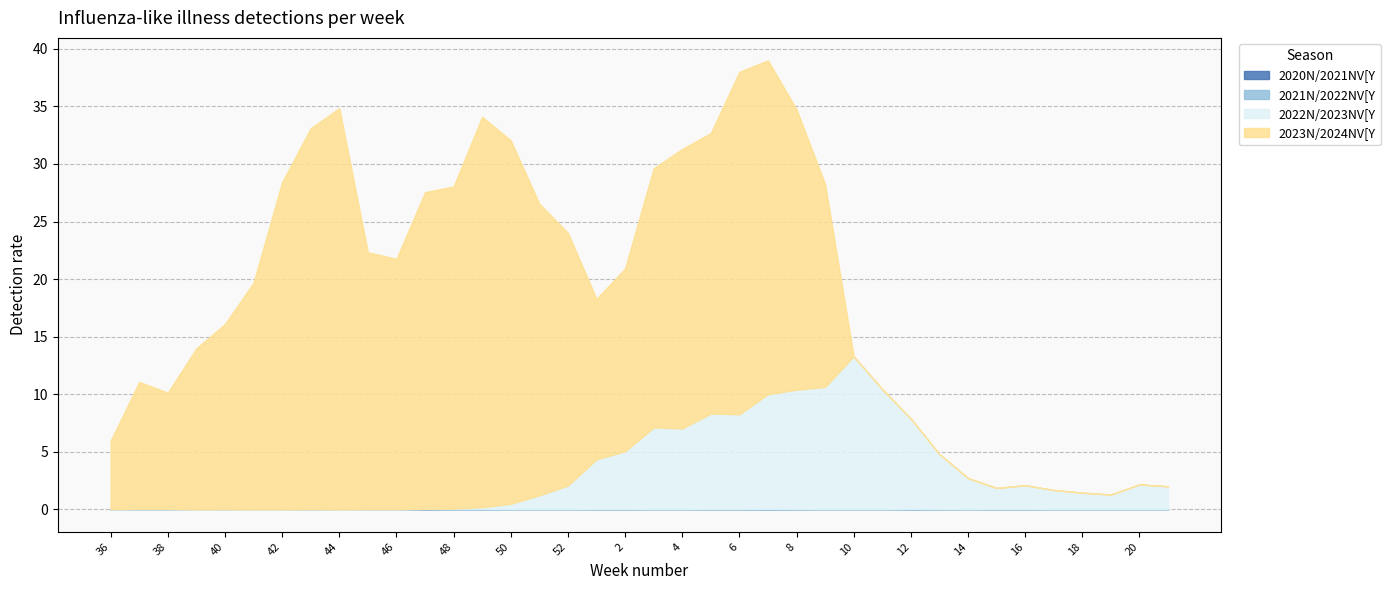

Does the chart have visible grid lines?

Yes